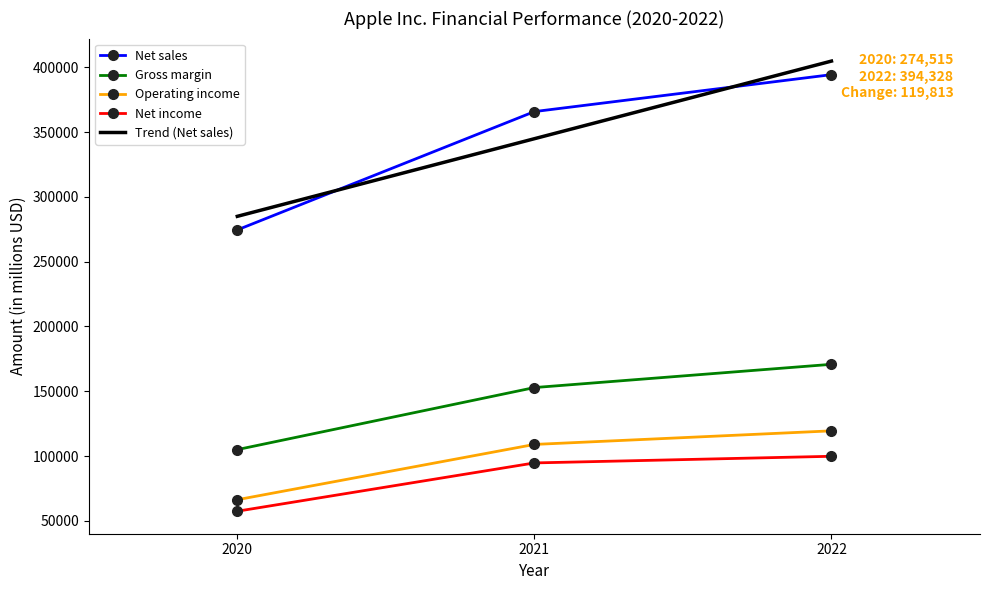

What is the maximum value for Operating income?

119437